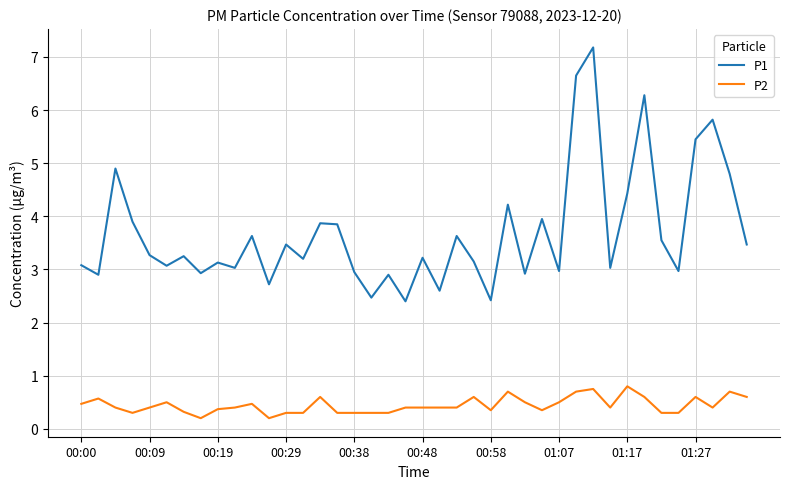

Which series has the largest total across all categories?

P1